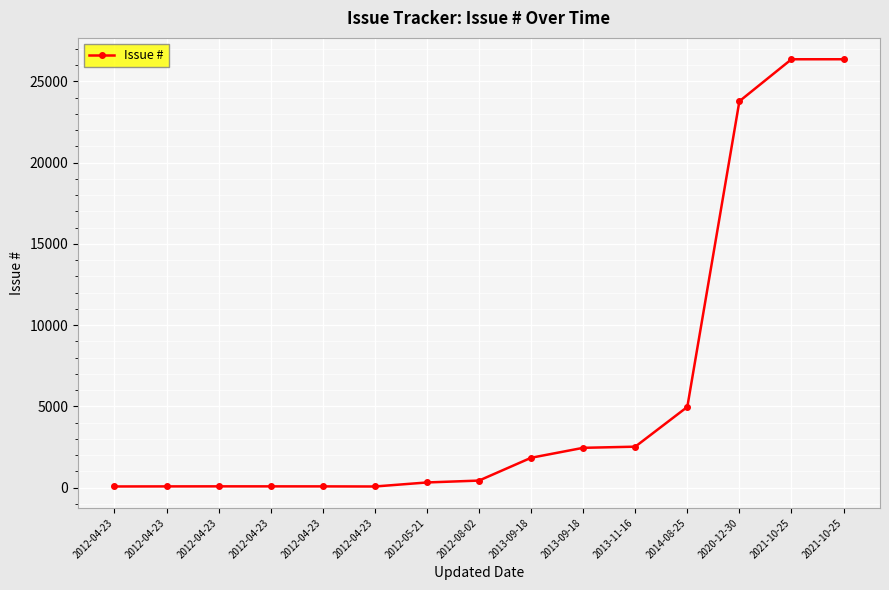

Is this an area chart (filled region under the line)?

No